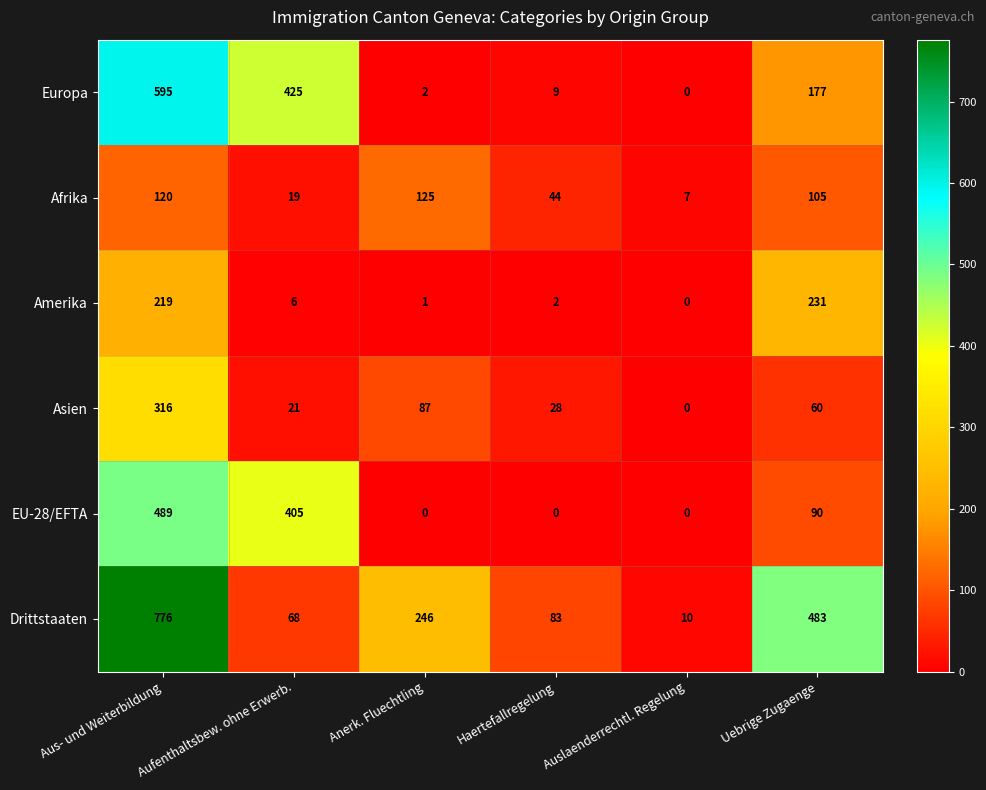

Which series changed the most between Auslaenderrechtl. Regelung and Uebrige Zugaenge?

Drittstaaten